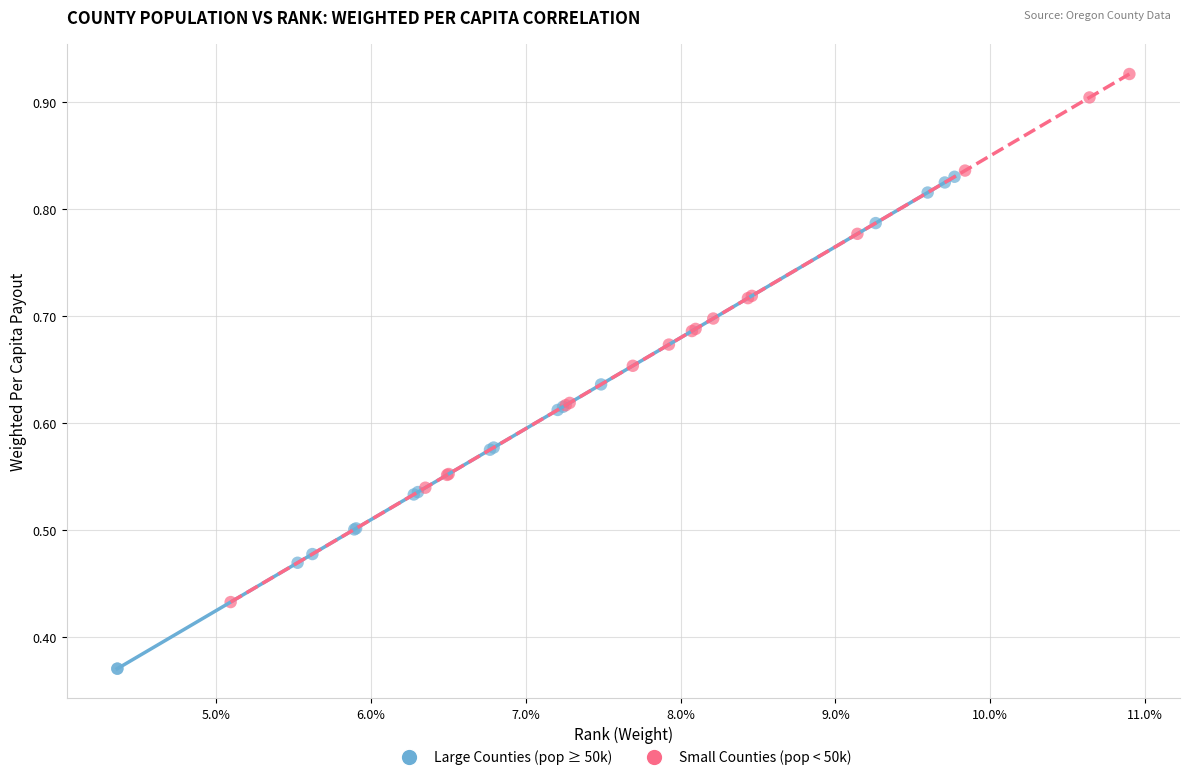

Which series reaches the minimum Y coordinate?

Large Counties (pop ≥ 50k)